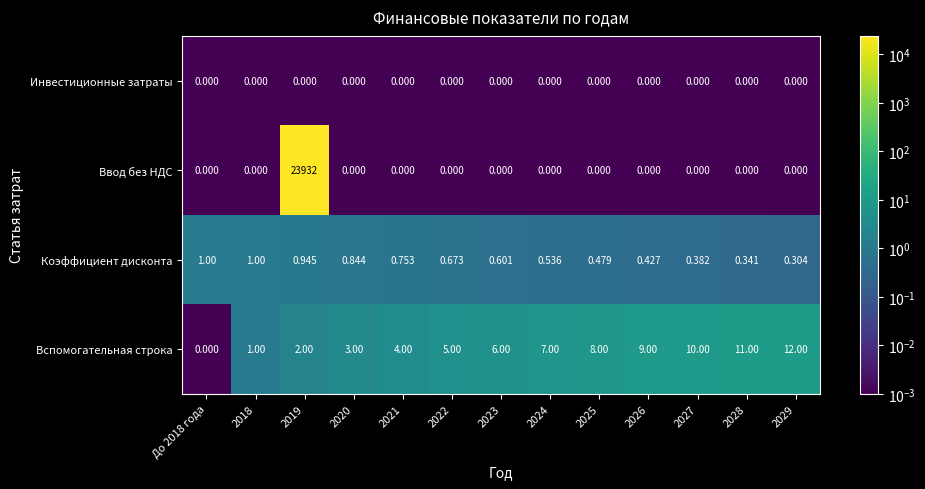

List the series in order of their peak value, highest first.

Ввод без НДС, Вспомогательная строка, Коэффициент дисконта, Инвестиционные затраты